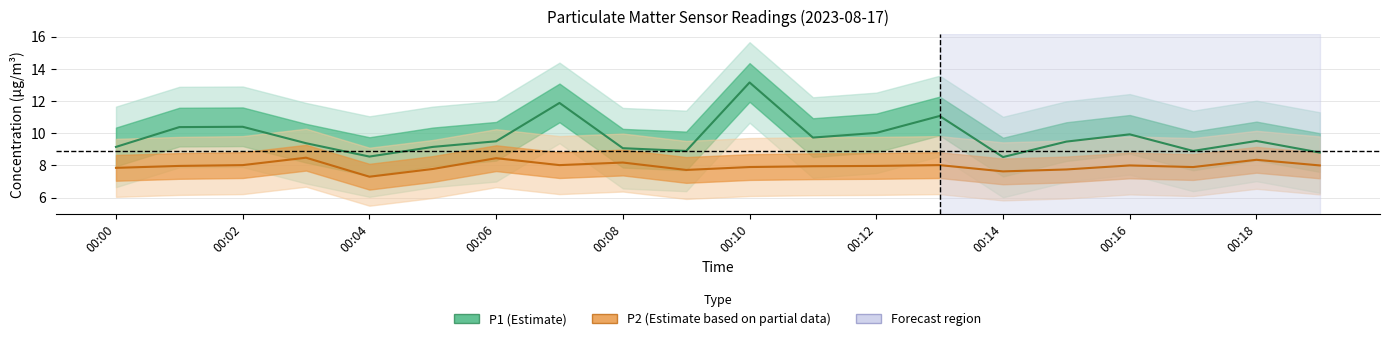

How many categories are shown in the chart?

20